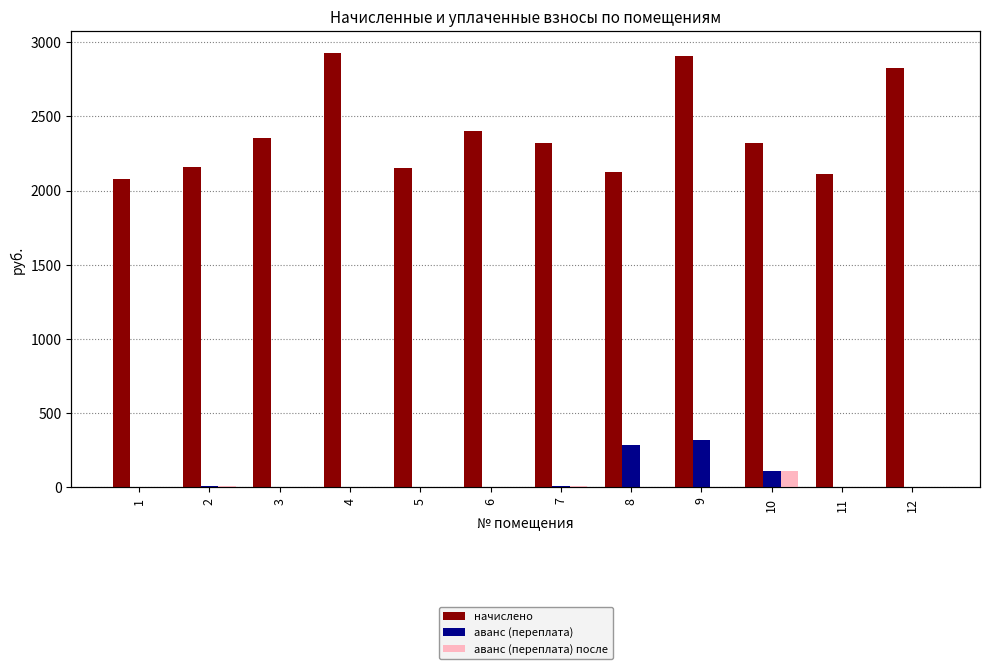

How many bars are there in each group?

3